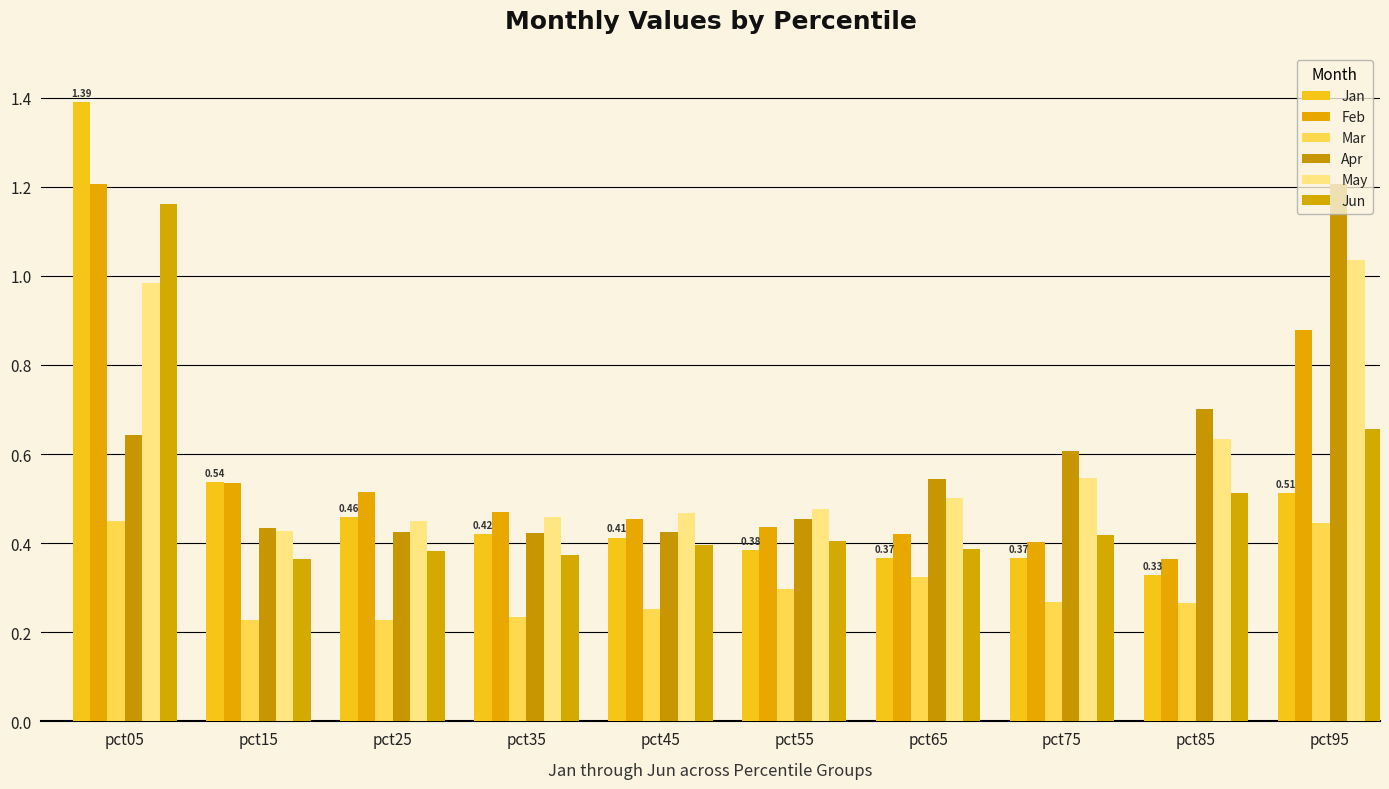

Which category has the lowest value across all series?

pct25